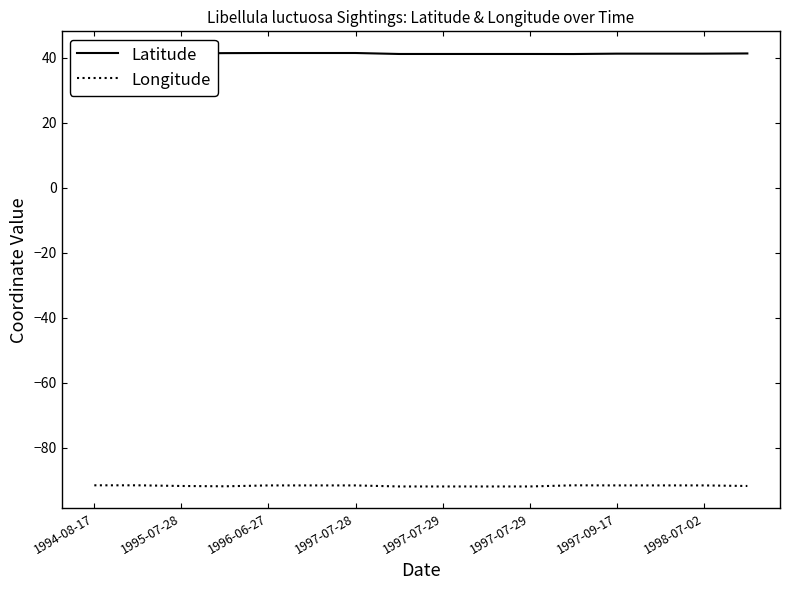

List the series in order of their overall mean, highest first.

Latitude, Longitude